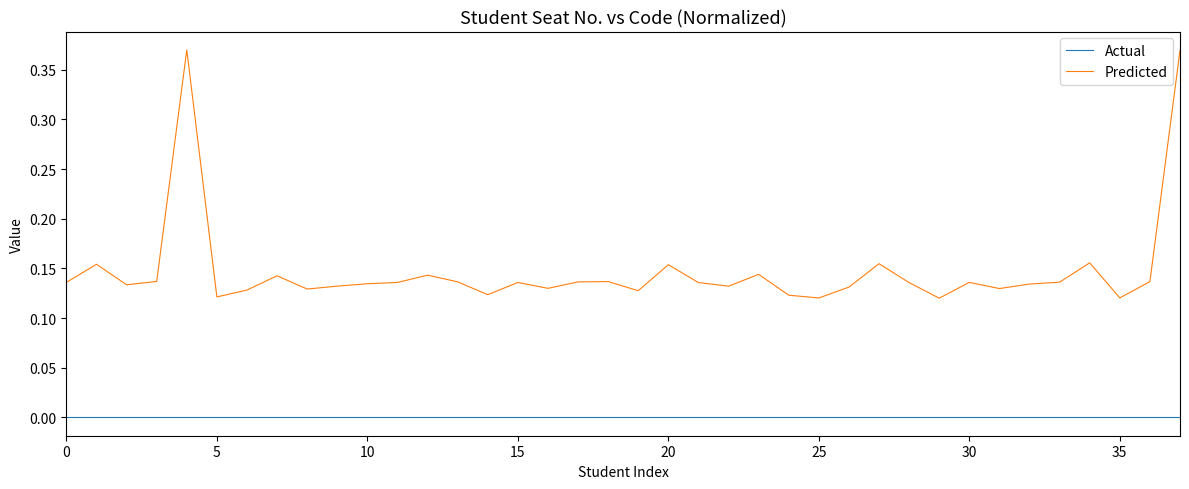

Which series has the largest range (max minus min)?

Predicted